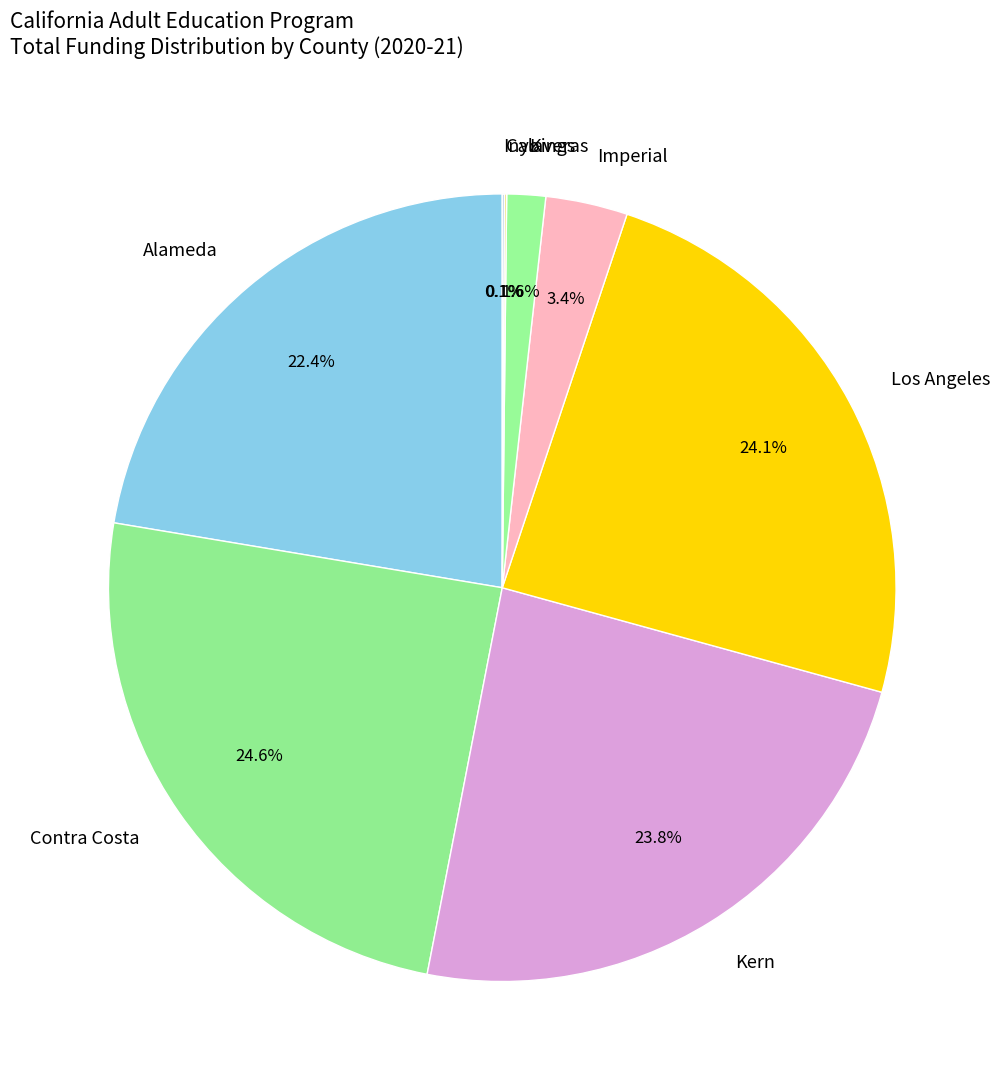

Which has a higher value, Alameda or Kern?

Kern